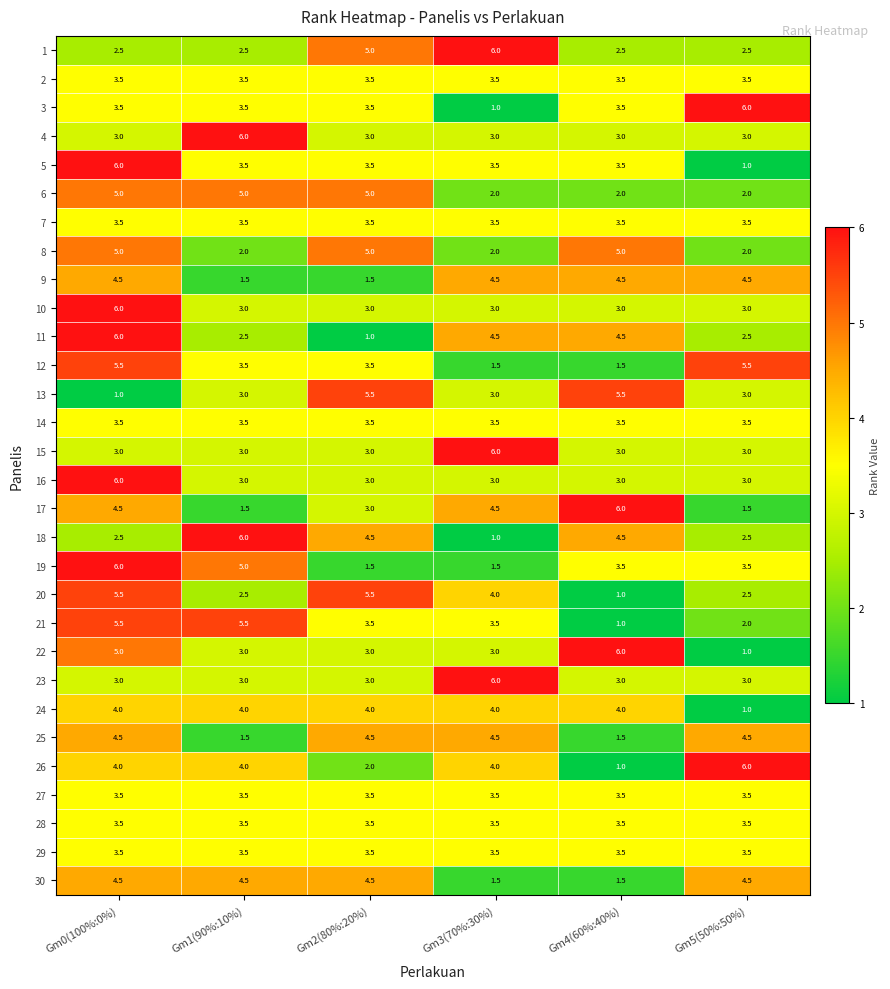

What is the sum of the 19 values at Gm0(100%:0%) and Gm4(60%:40%)?

9.5